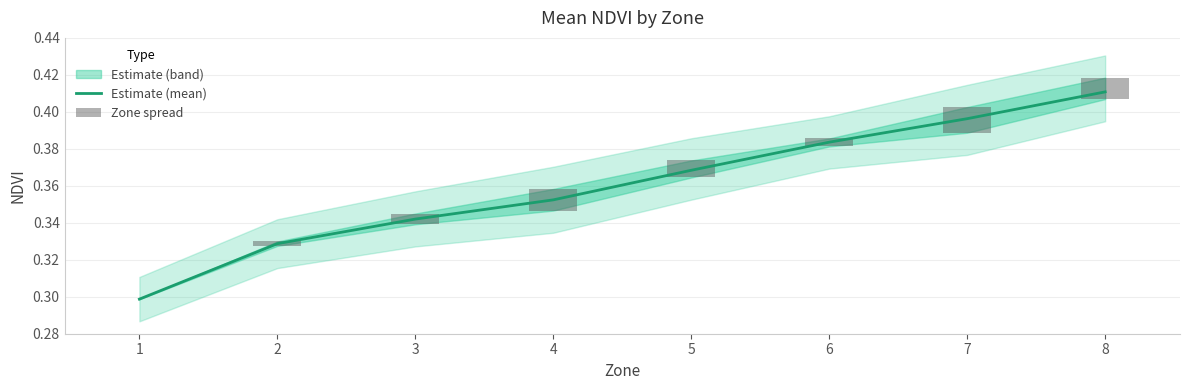

True or false: Zone spread has a value of 0.0 at 7.

True